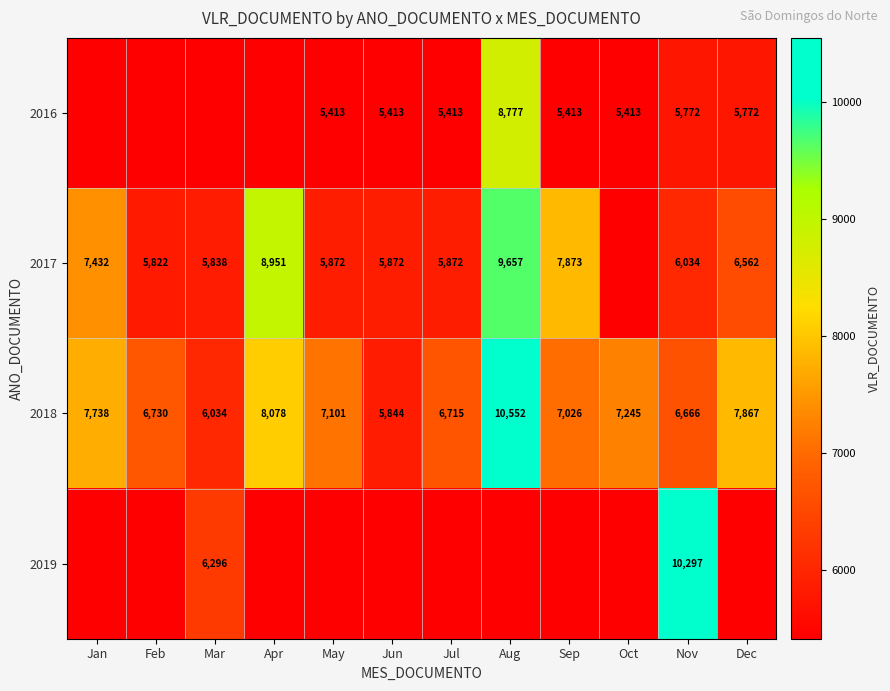

Is it true that 2018 equals 1706.3 at Nov?

False